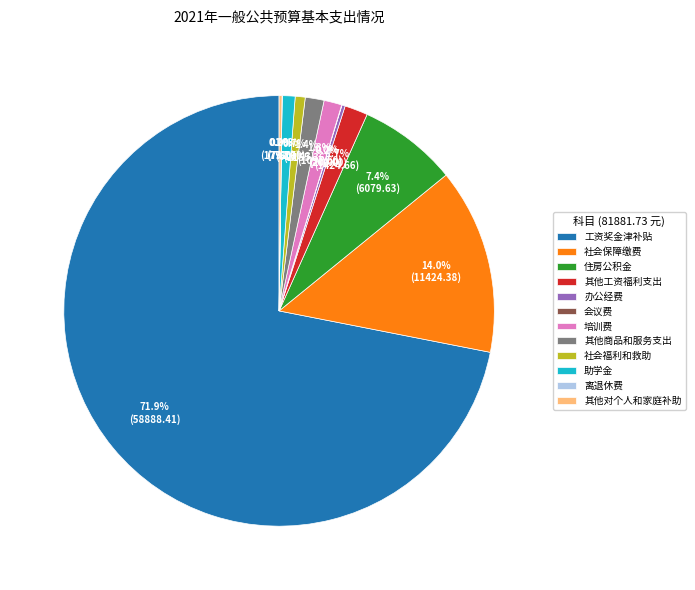

Does any single category account for the majority?

Yes